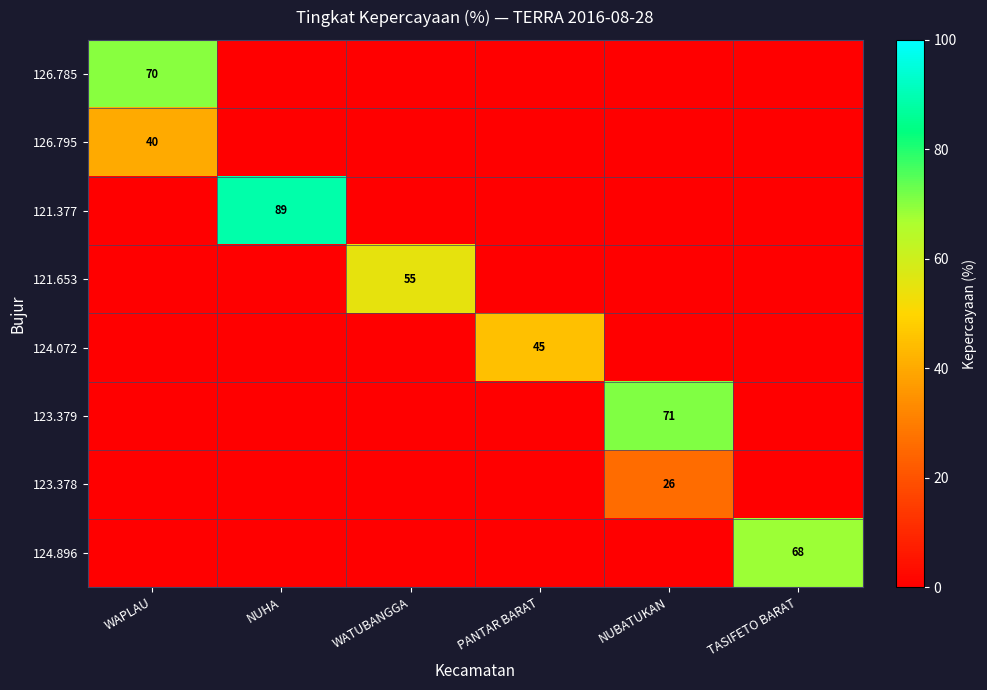

Is it true that 126.795 equals 40 at WAPLAU?

True